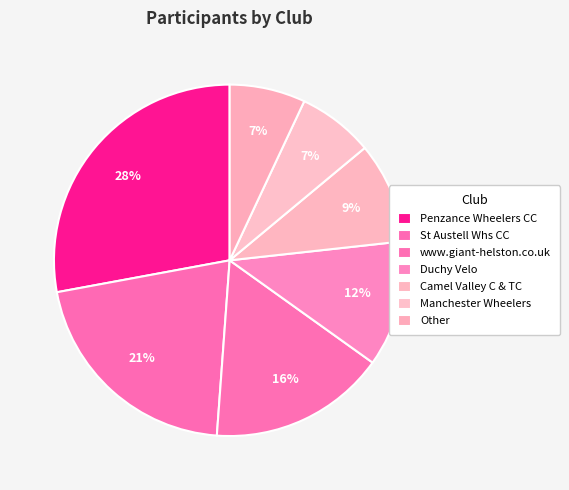

How many slices are in this pie chart?

7